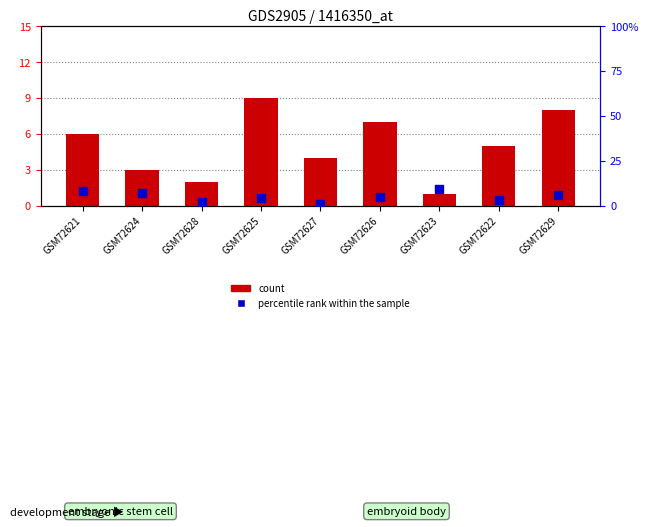

What is the total value across all series at GSM72623?

10